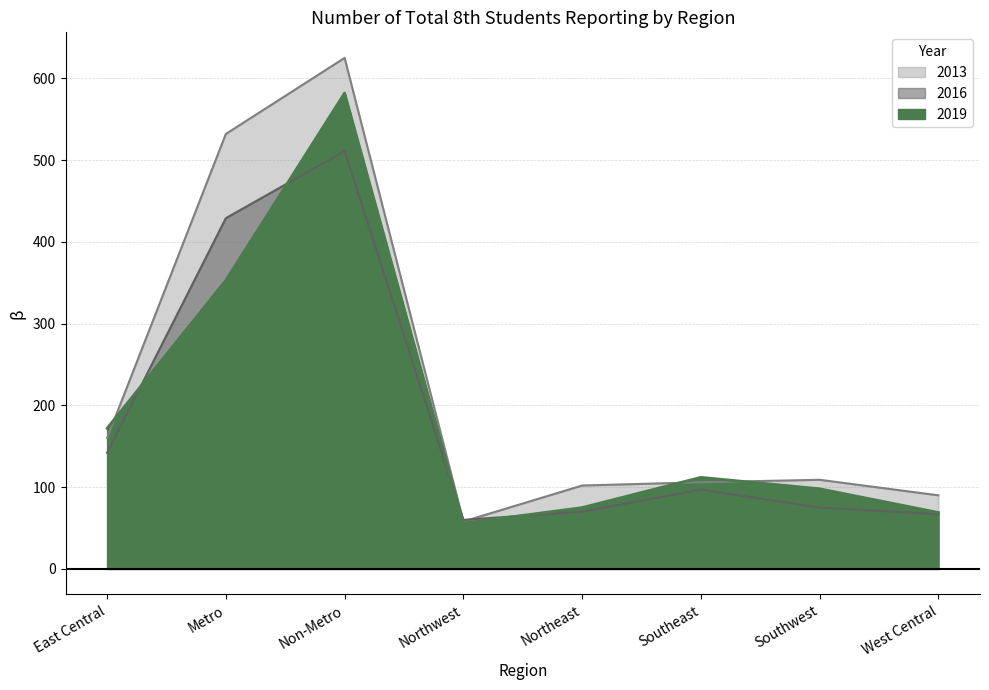

What is the average value of the 2016 series?

181